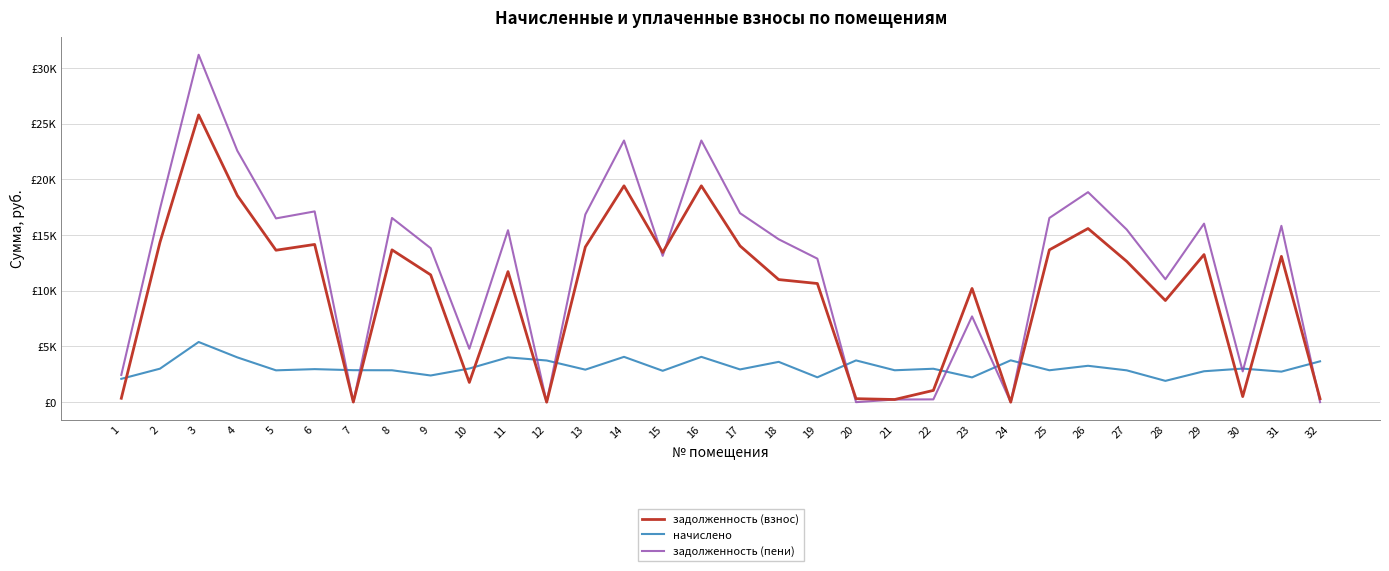

List the labels in order of задолженность (пени) value, largest first.

3, 14, 16, 4, 26, 2, 6, 17, 13, 8, 25, 5, 29, 31, 27, 11, 18, 9, 15, 19, 28, 23, 10, 30, 1, 22, 21, 24, 12, 7, 20, 32